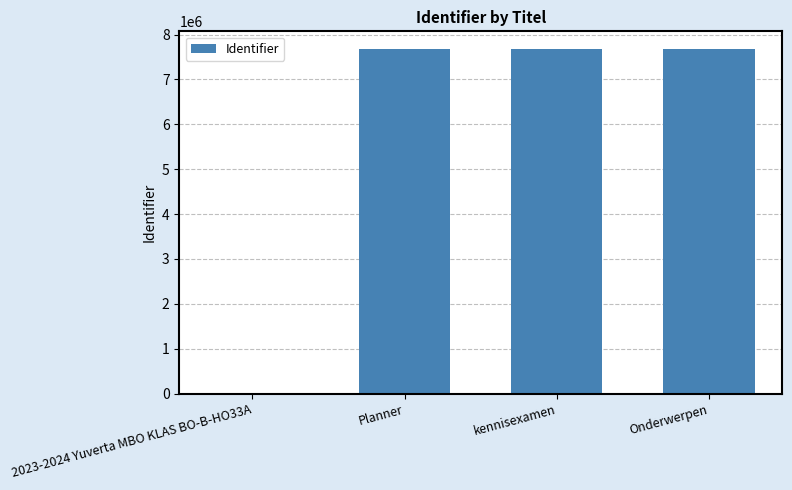

What is the change in value from 2023-2024 Yuverta MBO KLAS BO-B-HO33A to Onderwerpen?

+7668476